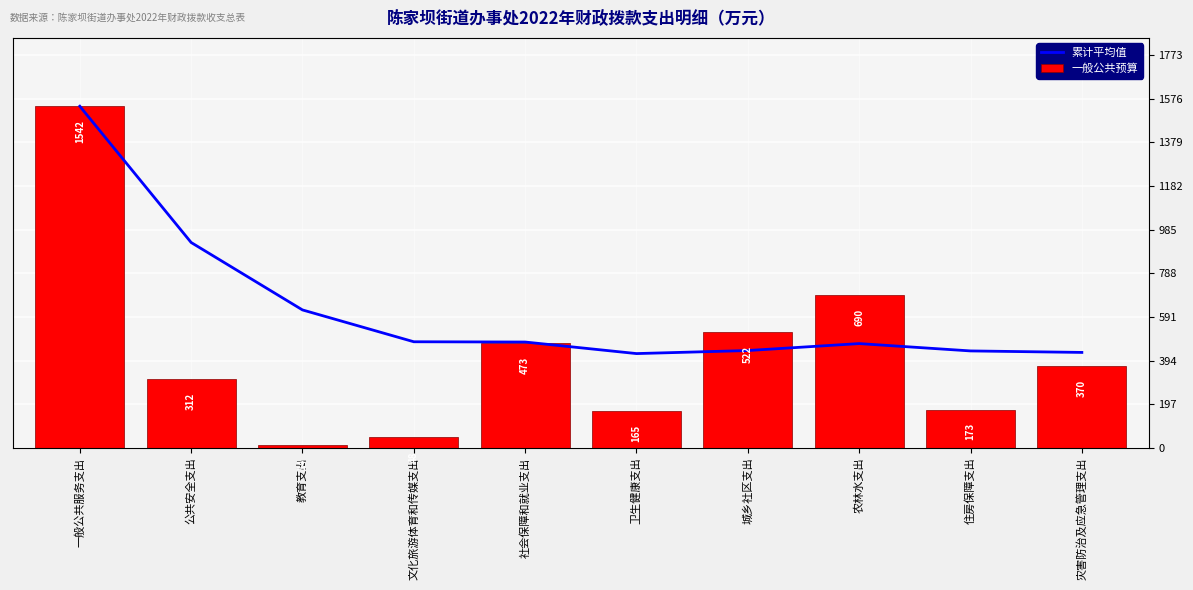

Rank the categories by 一般公共预算 value from lowest to highest.

教育支出, 文化旅游体育和传媒支出, 卫生健康支出, 住房保障支出, 公共安全支出, 灾害防治及应急管理支出, 社会保障和就业支出, 城乡社区支出, 农林水支出, 一般公共服务支出